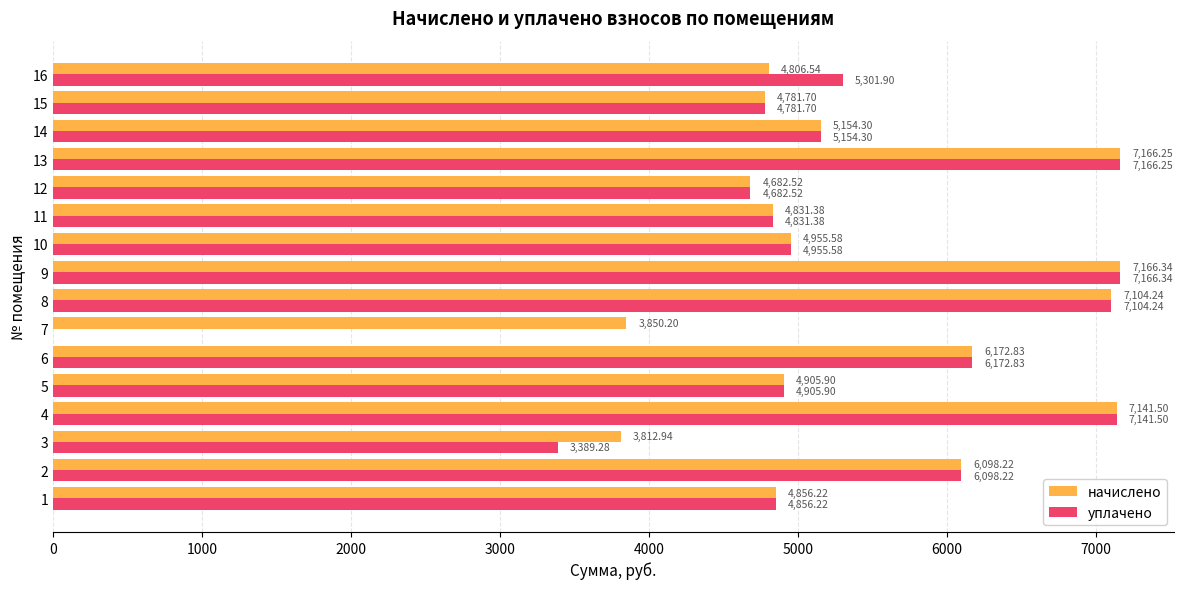

Which series has the largest total across all categories?

начислено